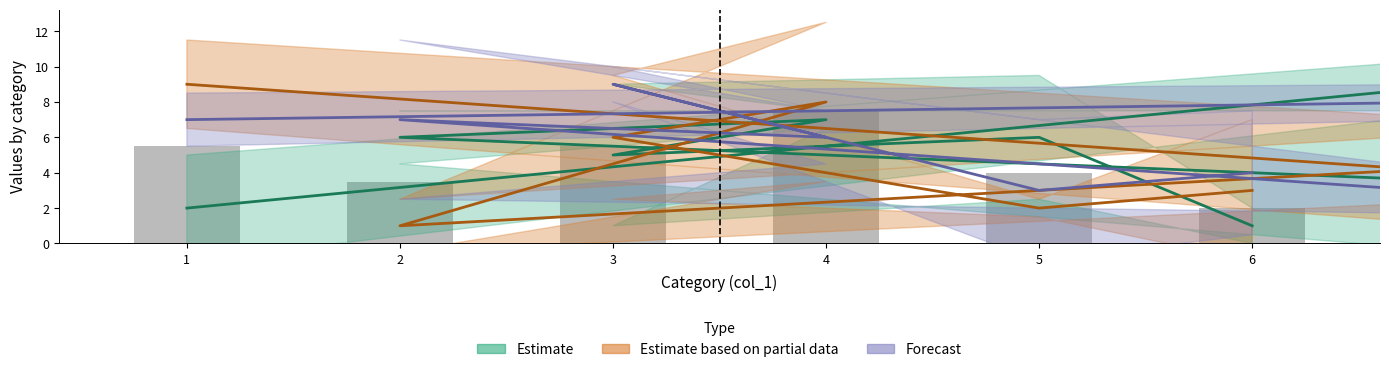

At how many categories does at least one series exceed 8?

3